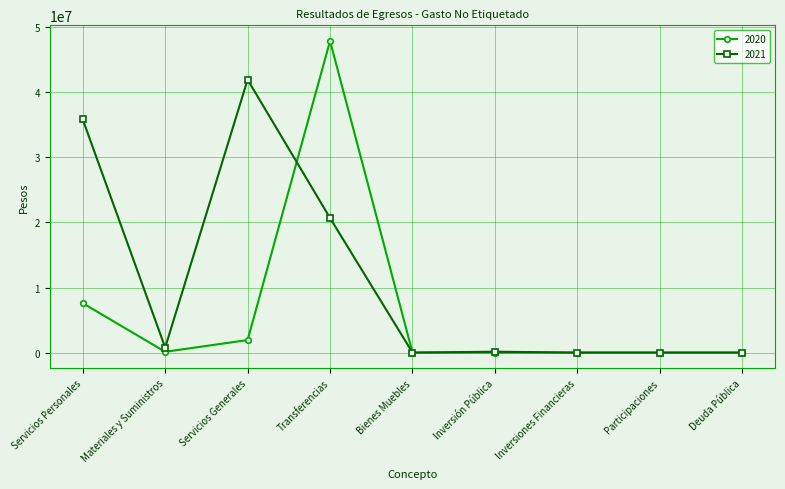

What is the total value across all series at Materiales y Suministros?

891243